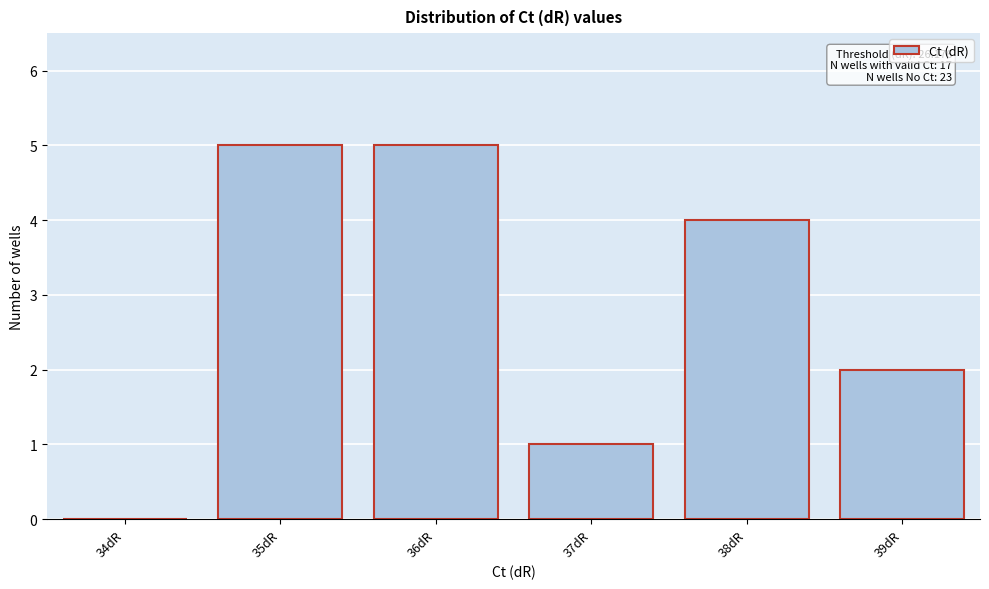

Reading left to right, transcribe all the data shown in this chart.

34dR=0	35dR=5	36dR=5	37dR=1	38dR=4	39dR=2